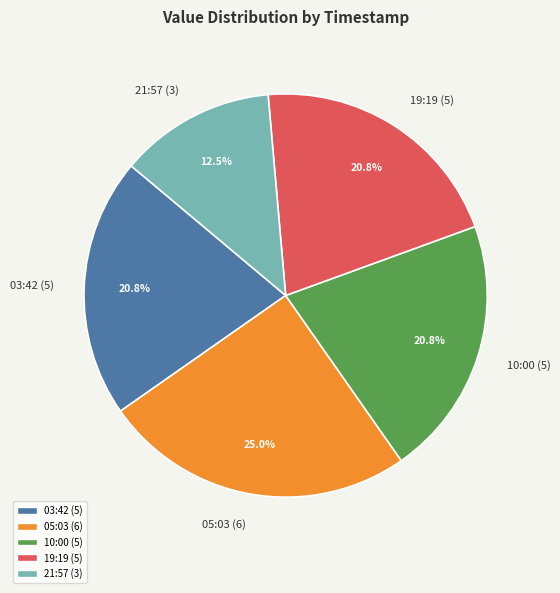

Count the number of slices in the pie.

5